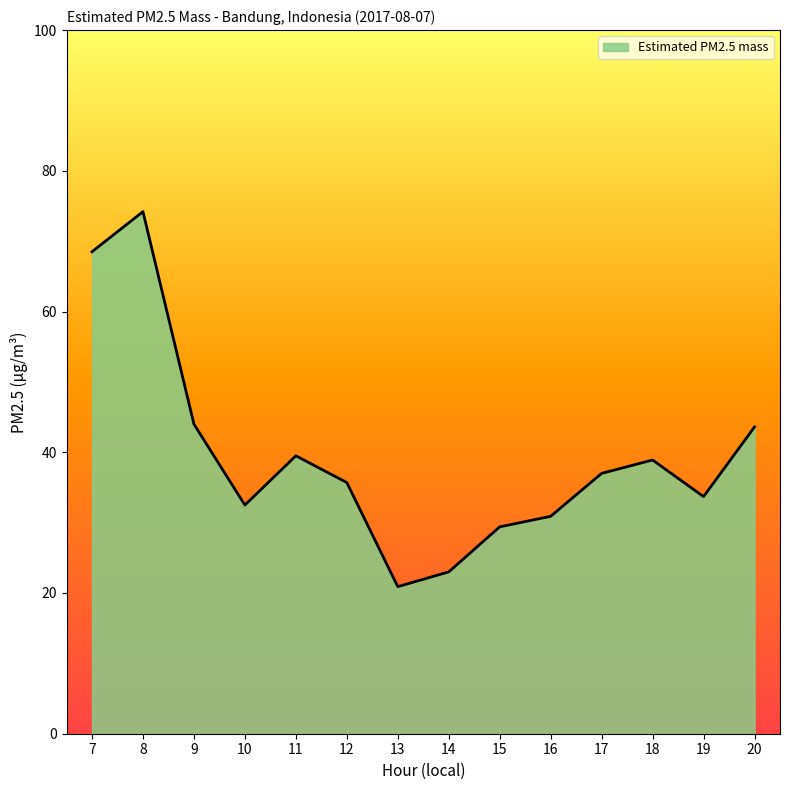

How many interior local peaks (higher than both neighbors) does the data have?

3